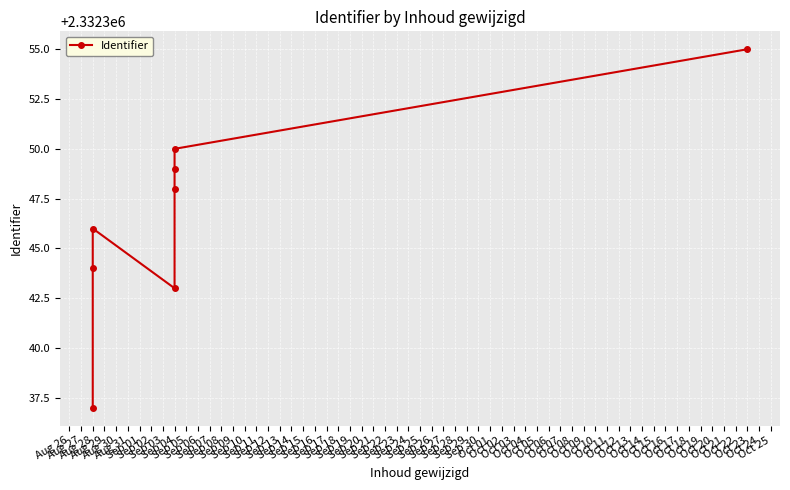

What is the difference between the values at Sep 04 and Aug 28?

11